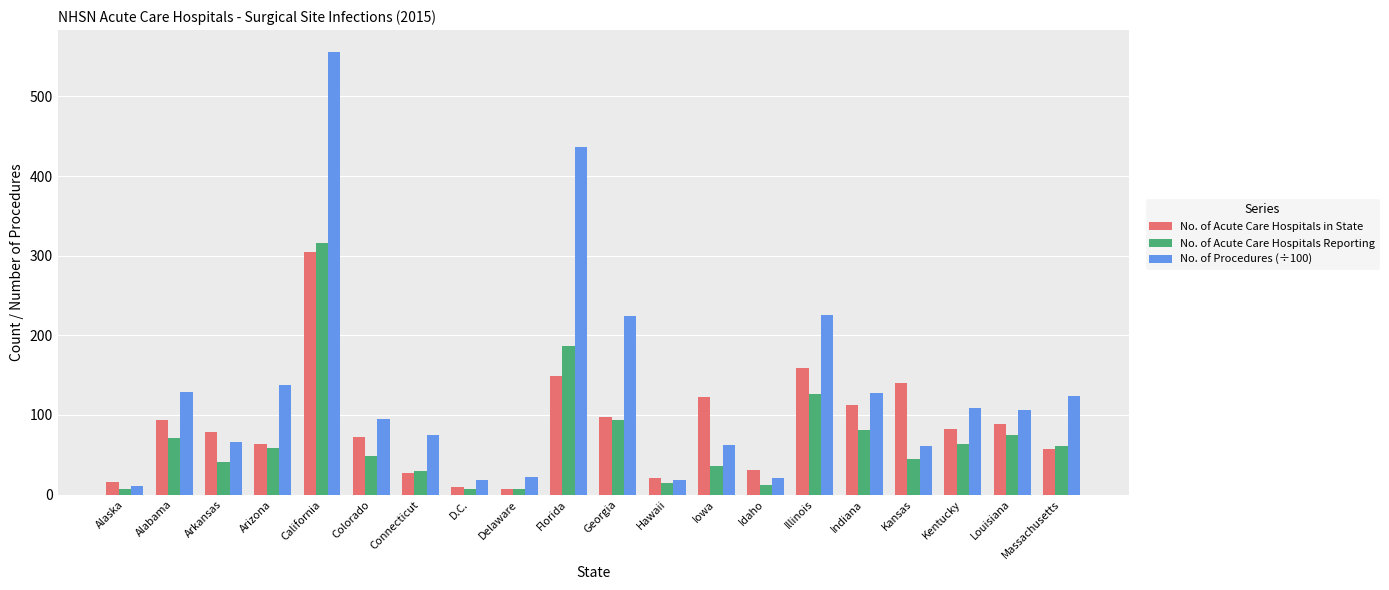

Which category has the highest value in the No. of Acute Care Hospitals Reporting series?

California